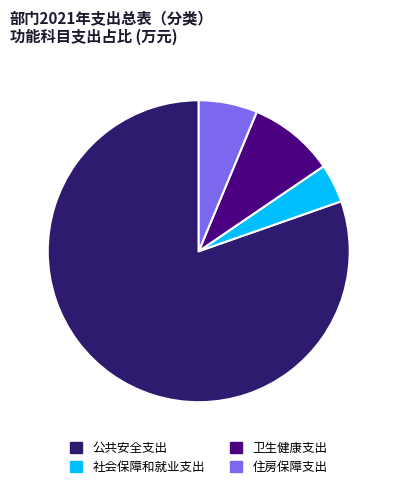

How many slices are in this pie chart?

4